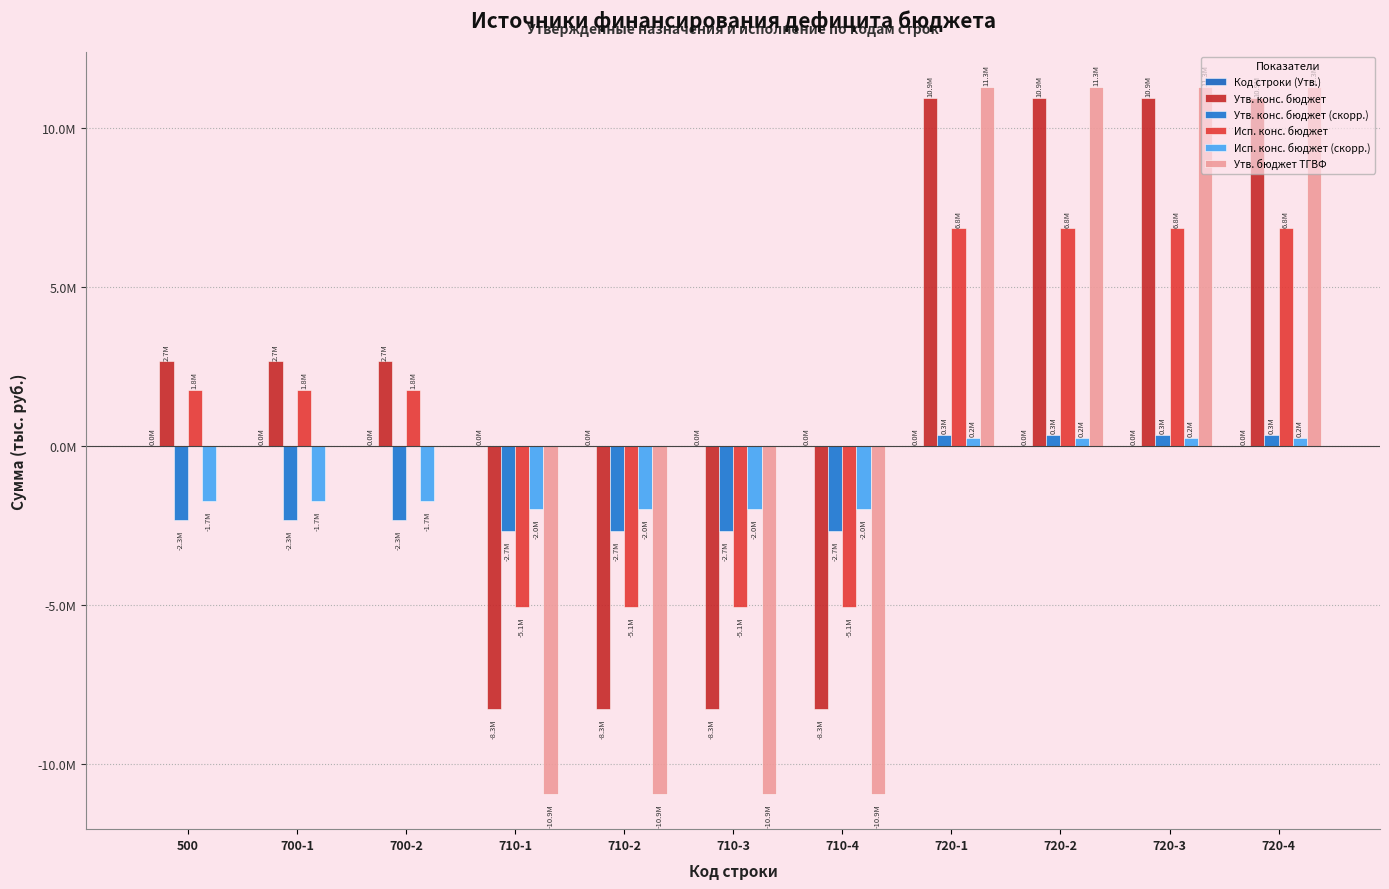

What is the value of the Утв. конс. бюджет bar at the 1st from the left?

2657626.7